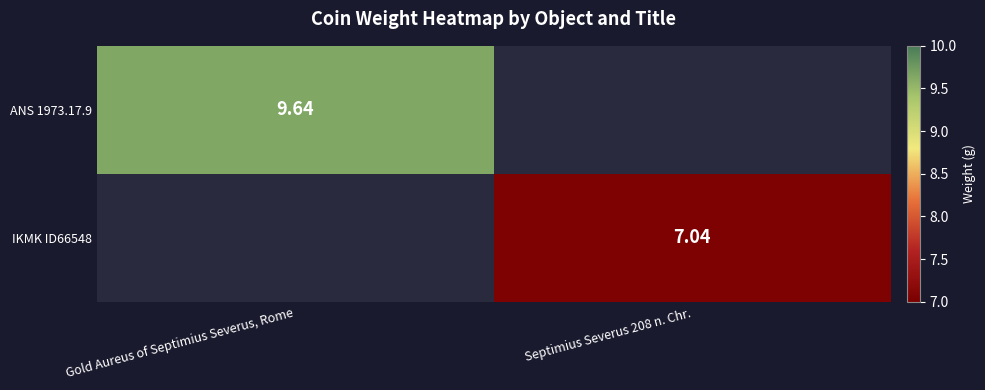

How many positive values does the IKMK ID66548 series have?

1